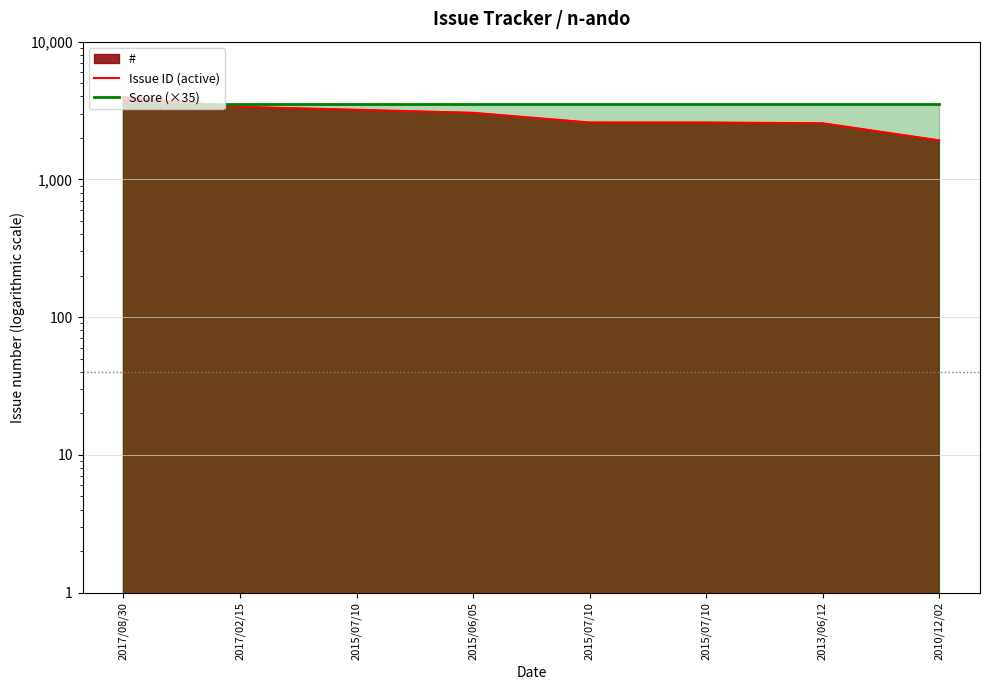

At which label does Issue ID (active) reach its minimum?

2010/12/02